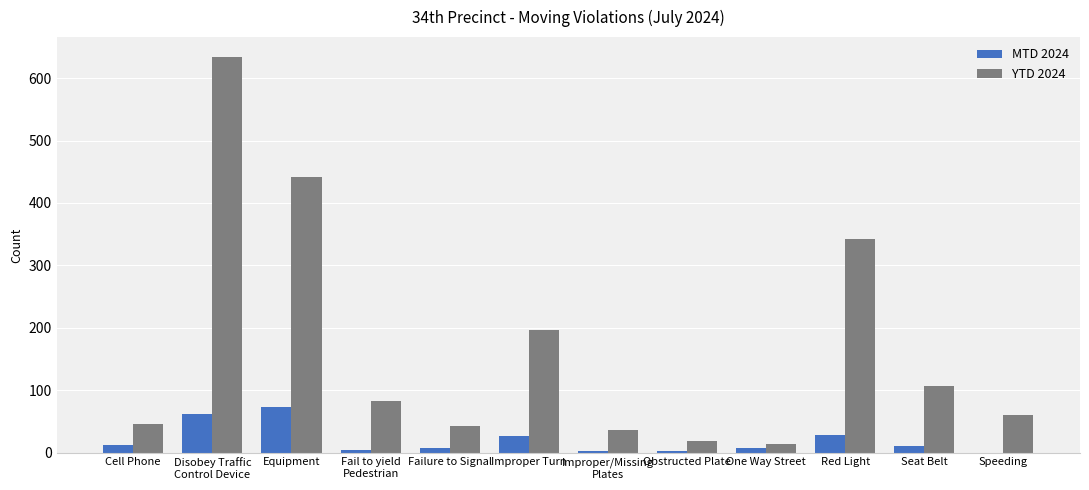

What is the sum of all YTD 2024 values?

2020